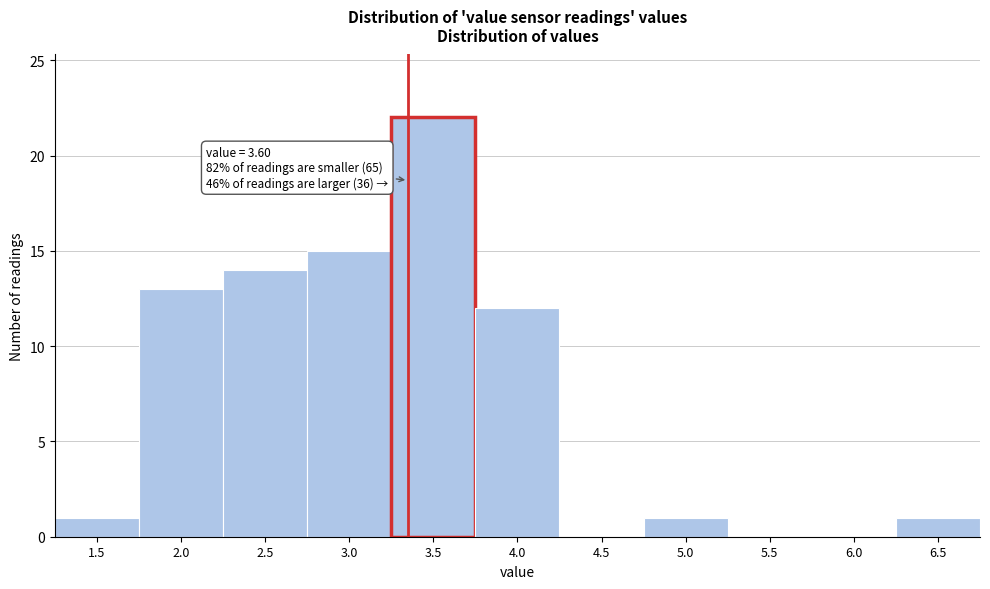

Reading left to right, extract all data points from this chart.

1.5=1	2.0=13	2.5=14	3.0=15	3.5=22	4.0=12	4.5=0	5.0=1	5.5=0	6.0=0	6.5=1